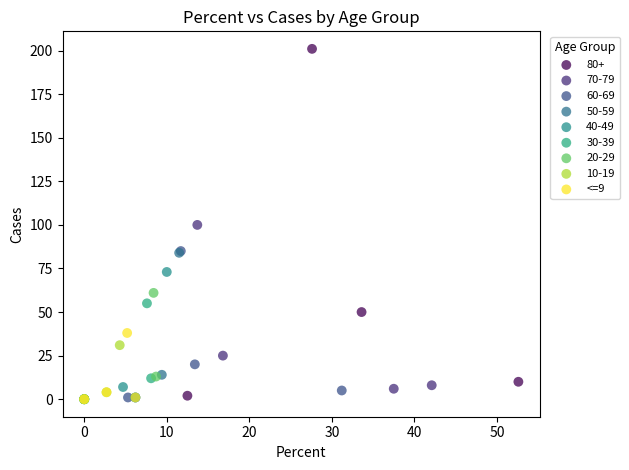

Which series has the widest spread of Y values?

80+